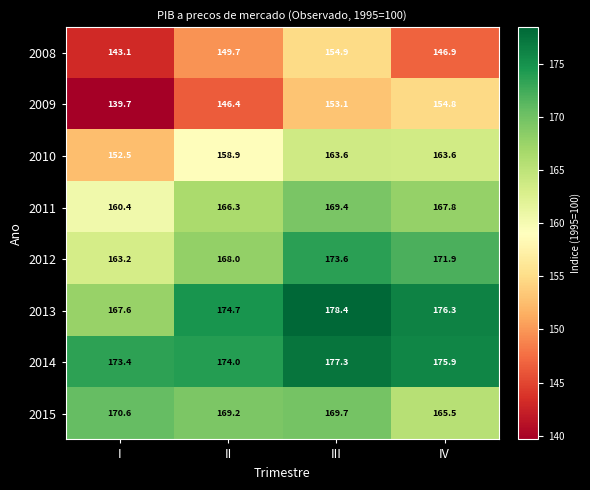

At how many categories does at least one series exceed 170?

4